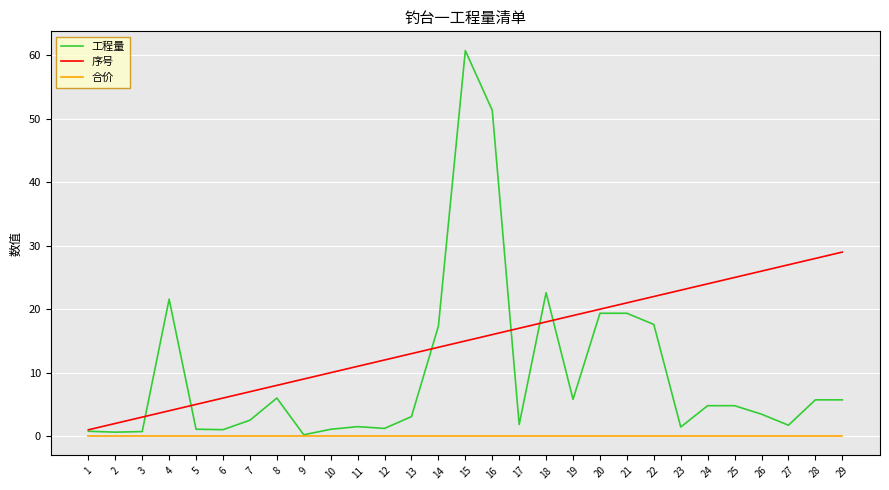

How many series are shown in this chart?

3